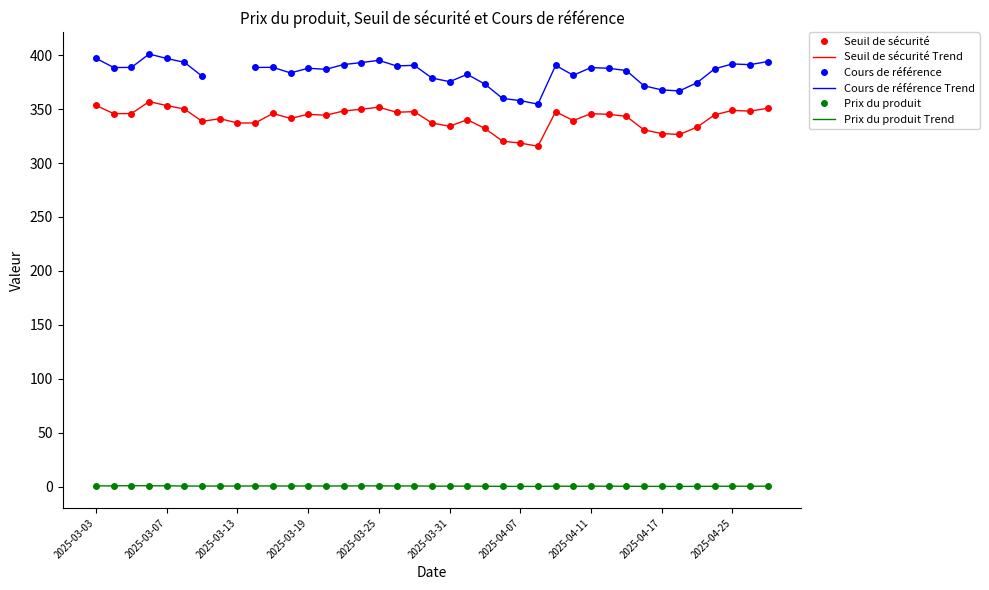

True or false: Cours de référence Trend and Seuil de sécurité intersect in this chart.

False